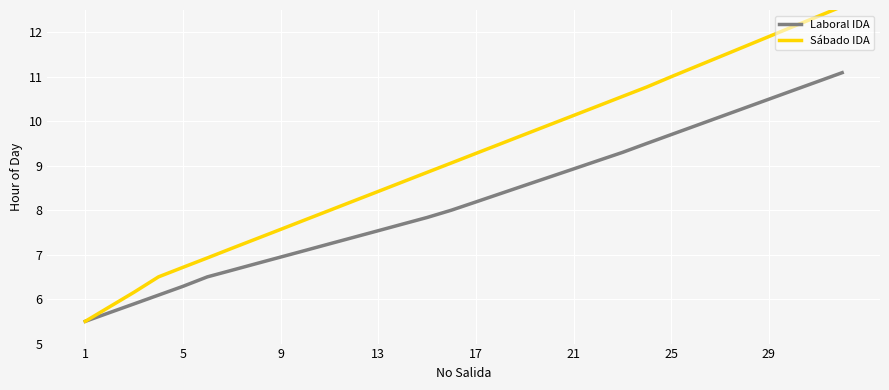

What is the total value across all series at 14?

16.7